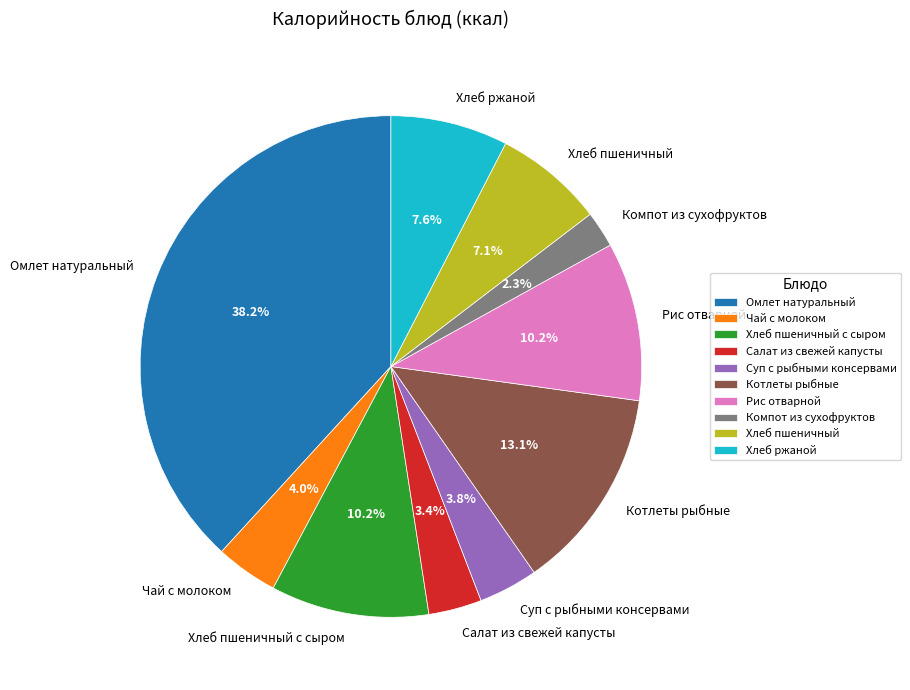

Count the number of slices in the pie.

10